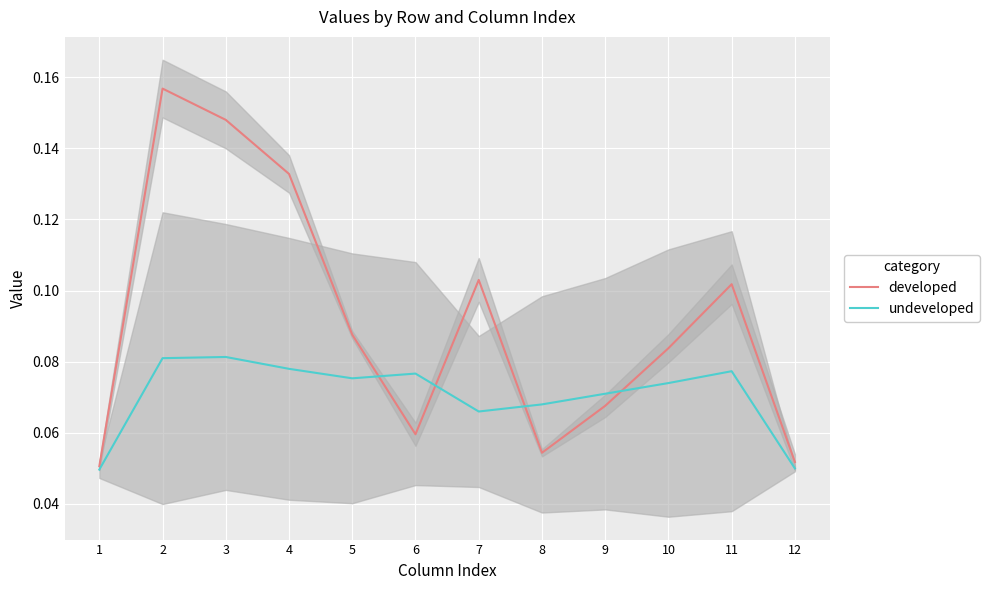

True or false: developed has a value of 0.1 at 9.

False